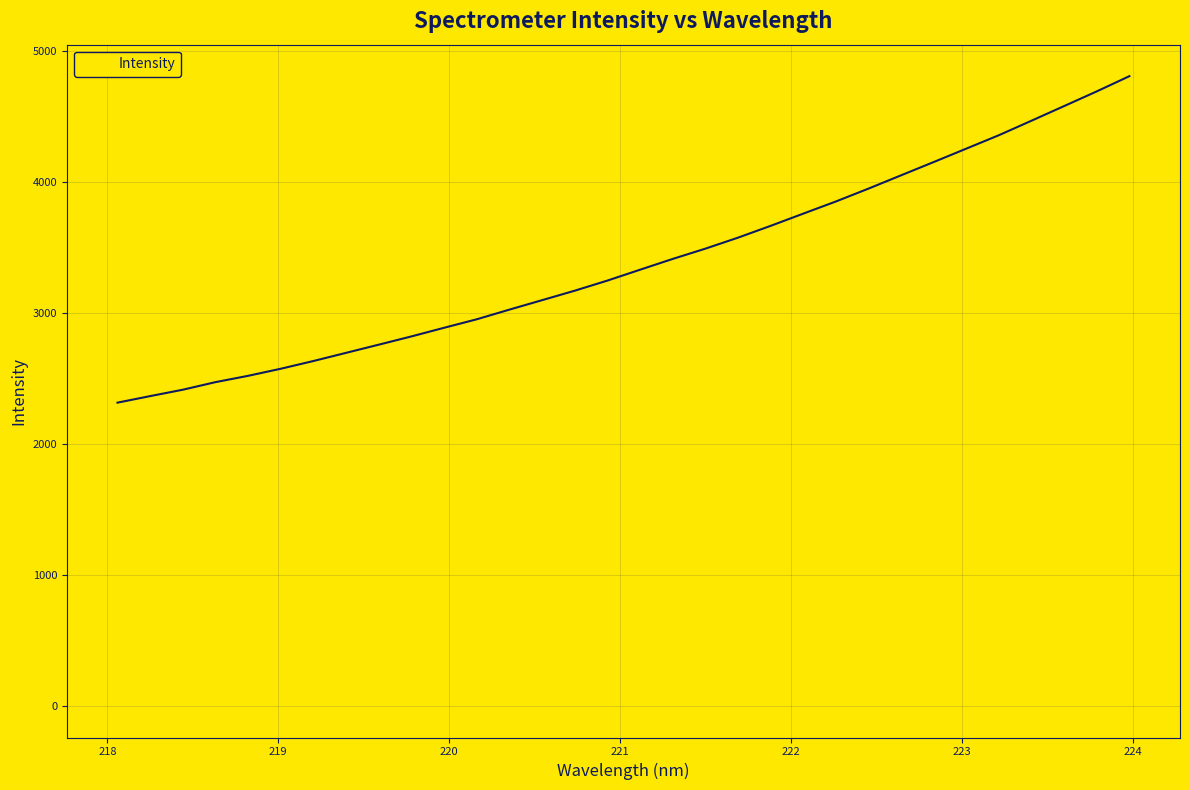

What is the difference between the maximum and minimum values?

2492.0